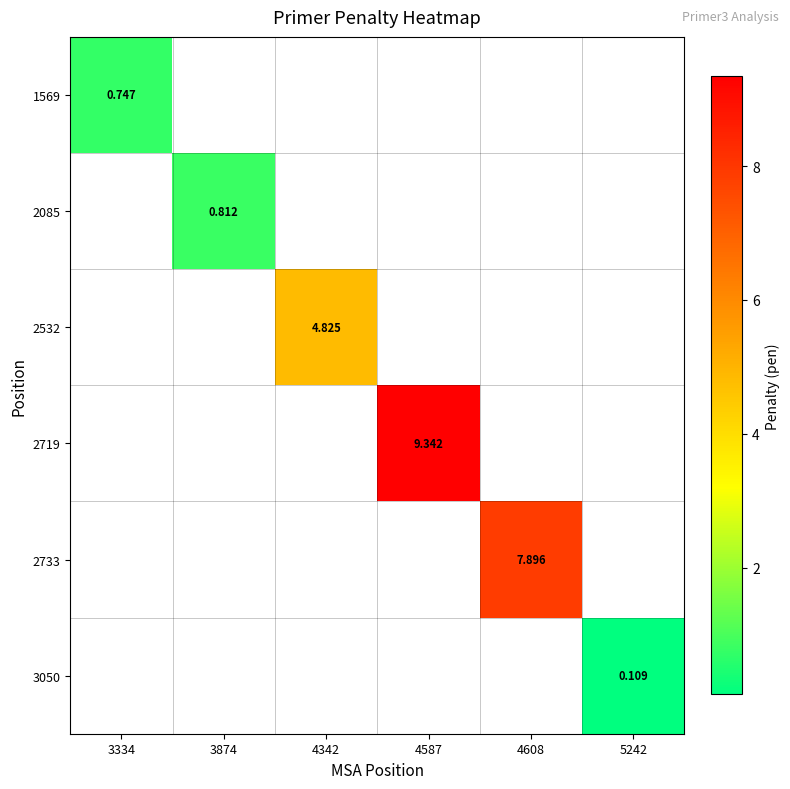

What is the minimum value shown in the chart?

0.1